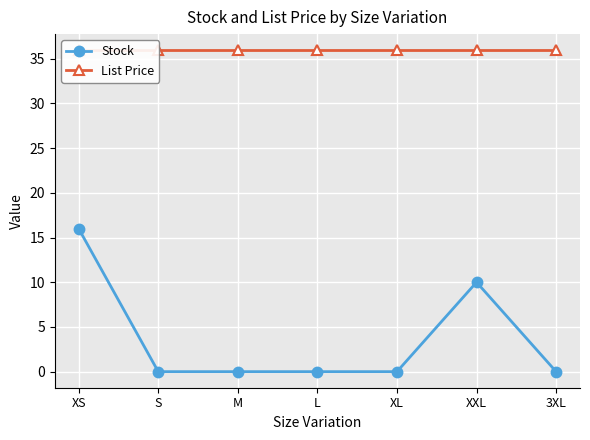

Which series has the largest range (max minus min)?

Stock